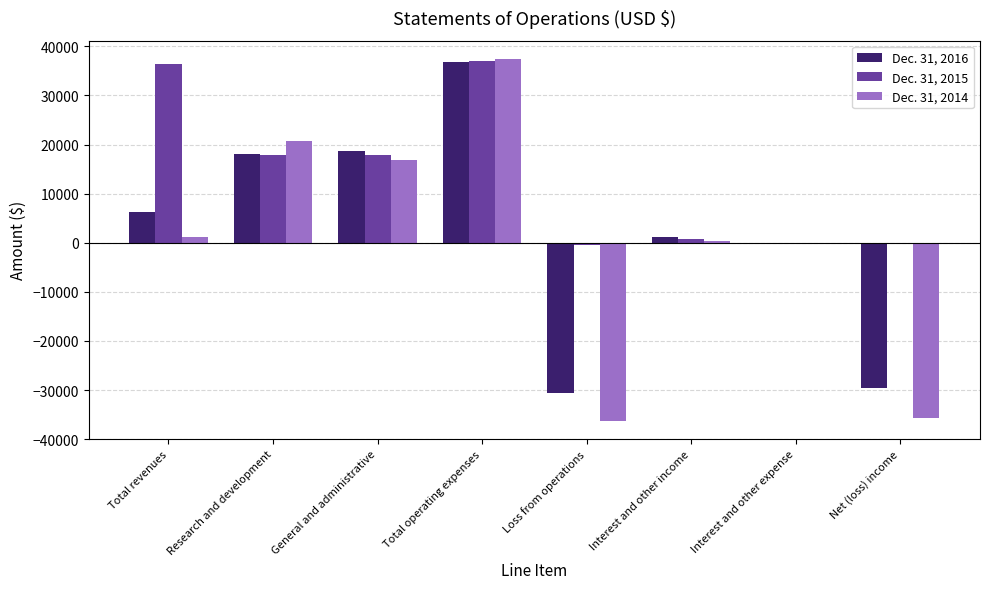

The Dec. 31, 2016 series shows -30646 at Loss from operations. True or false?

True